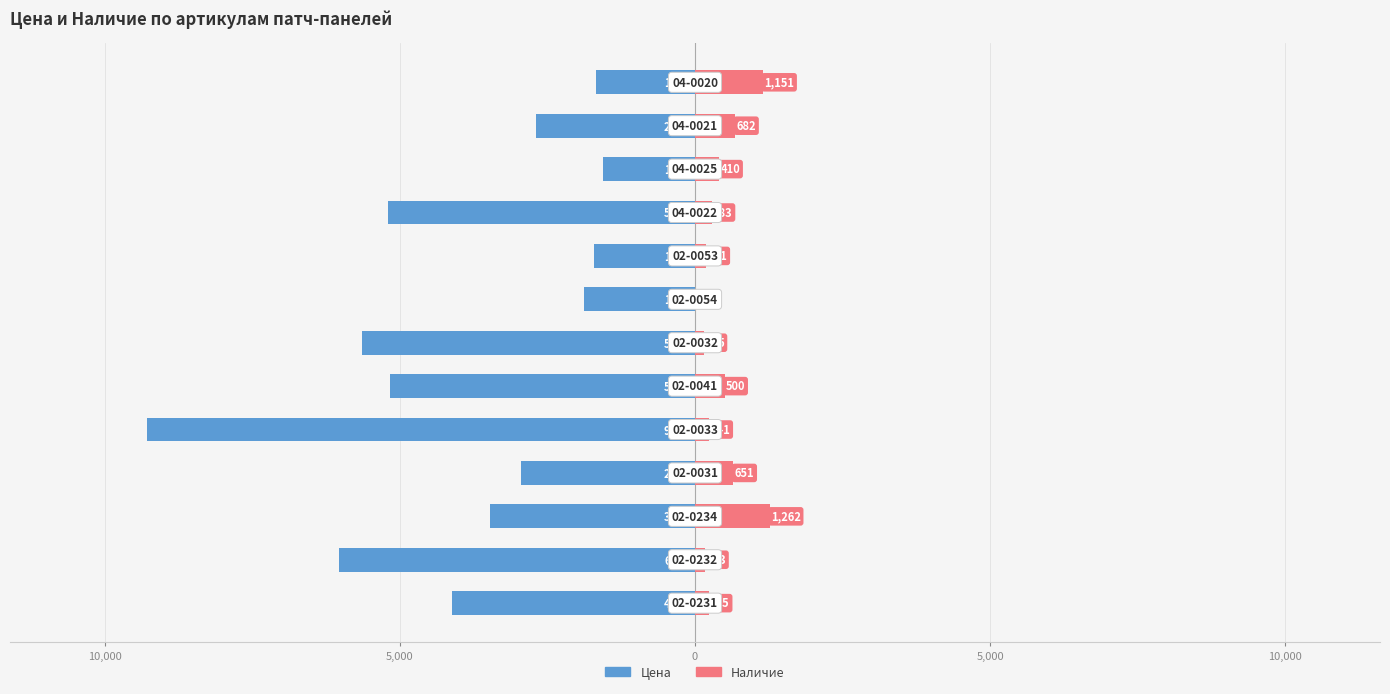

What is the smallest value displayed?

-9282.0